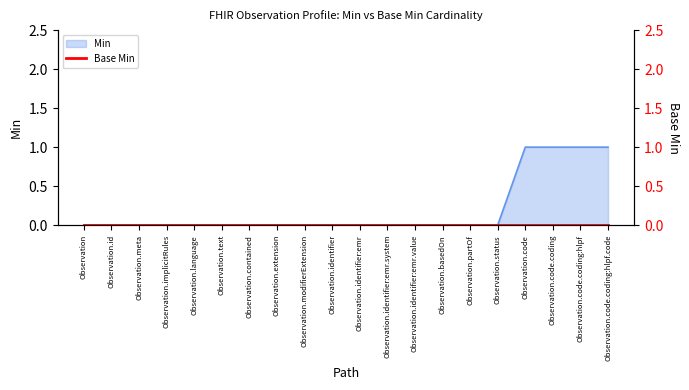

How many lines are shown in the chart?

1